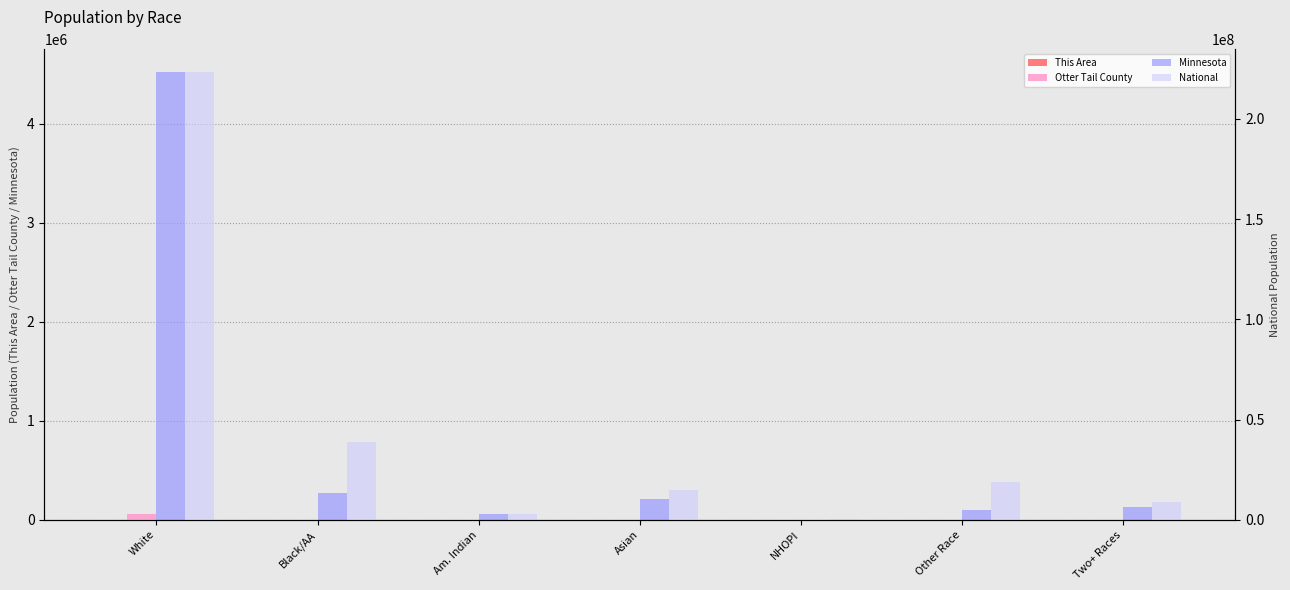

At which category is the sum across all series the highest?

White